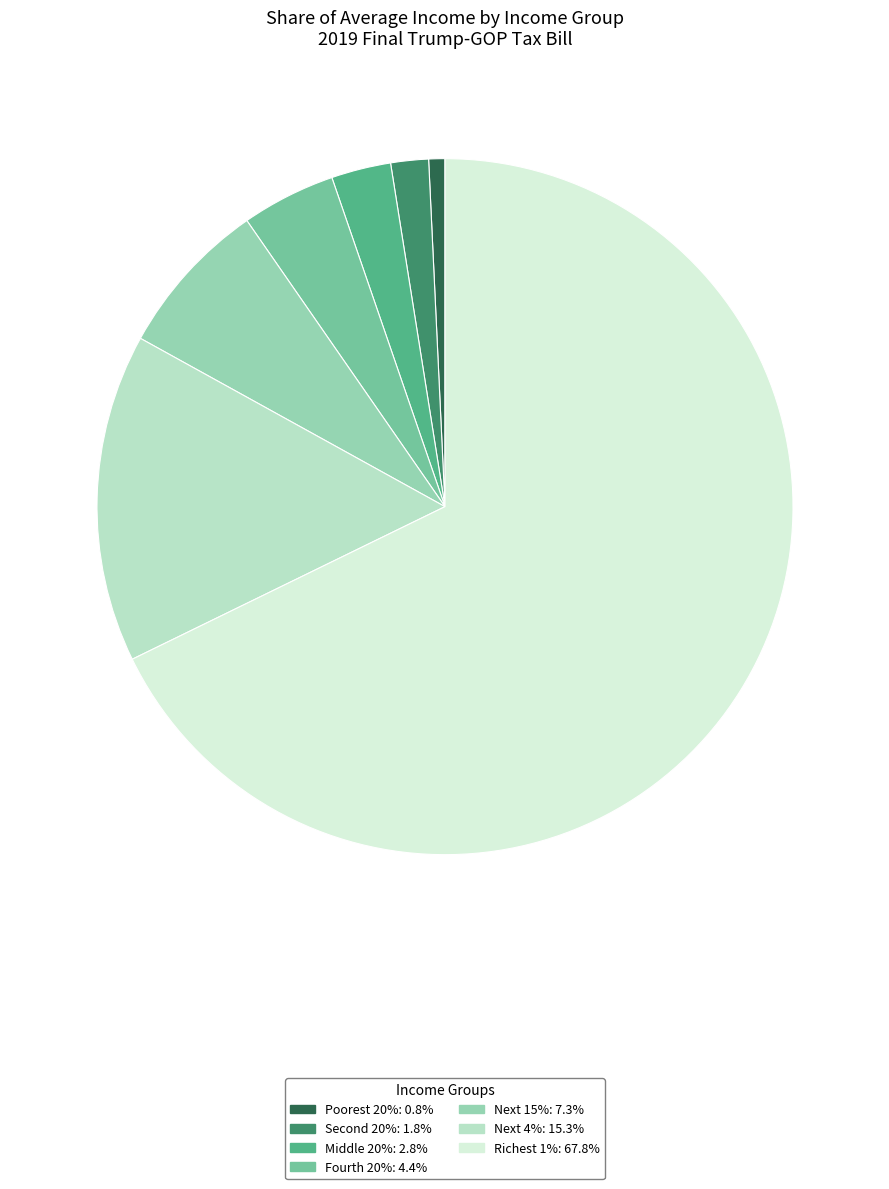

How many segments does this pie chart have?

7